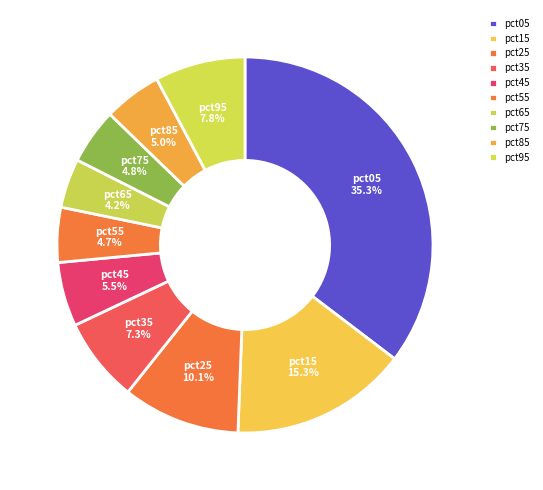

Count the number of slices in the pie.

10